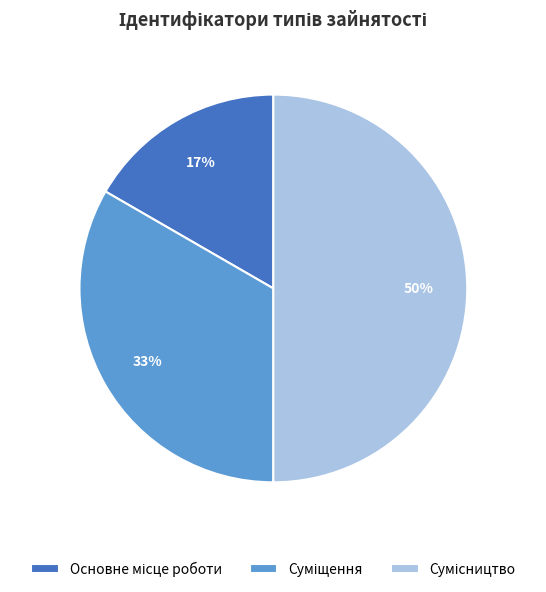

To the nearest percent, what is the average slice percentage?

33%